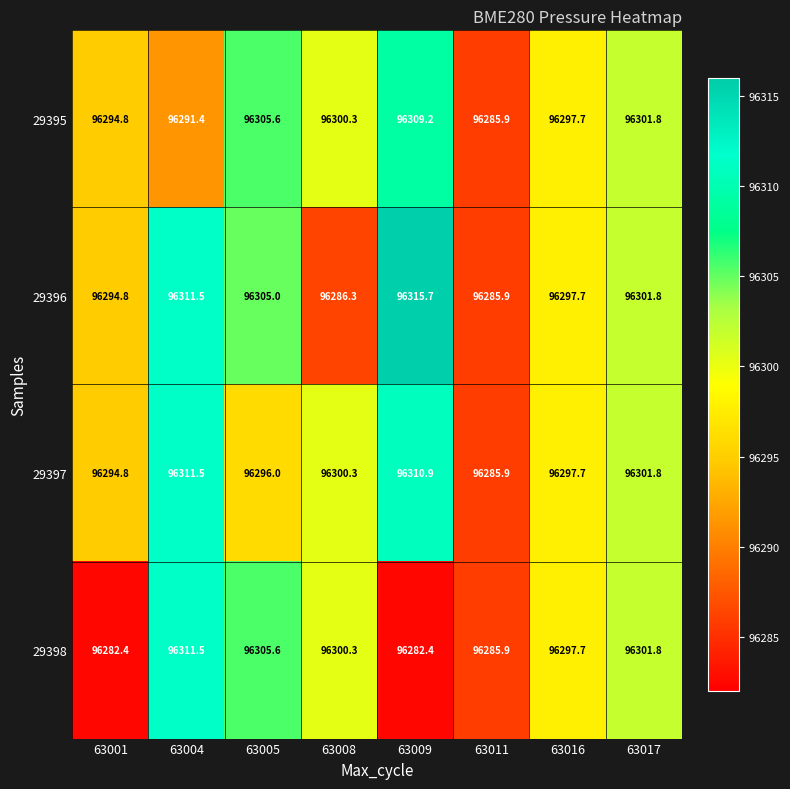

Is it true that 29397 equals 96294.8 at 63001?

True